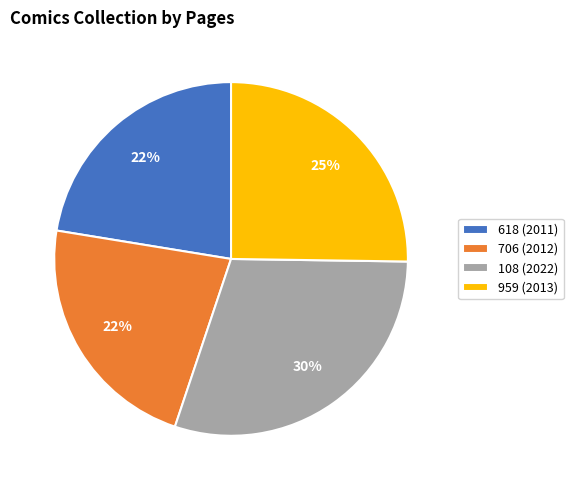

To the nearest percent, what percentage of the pie is 618 (2011)?

22%